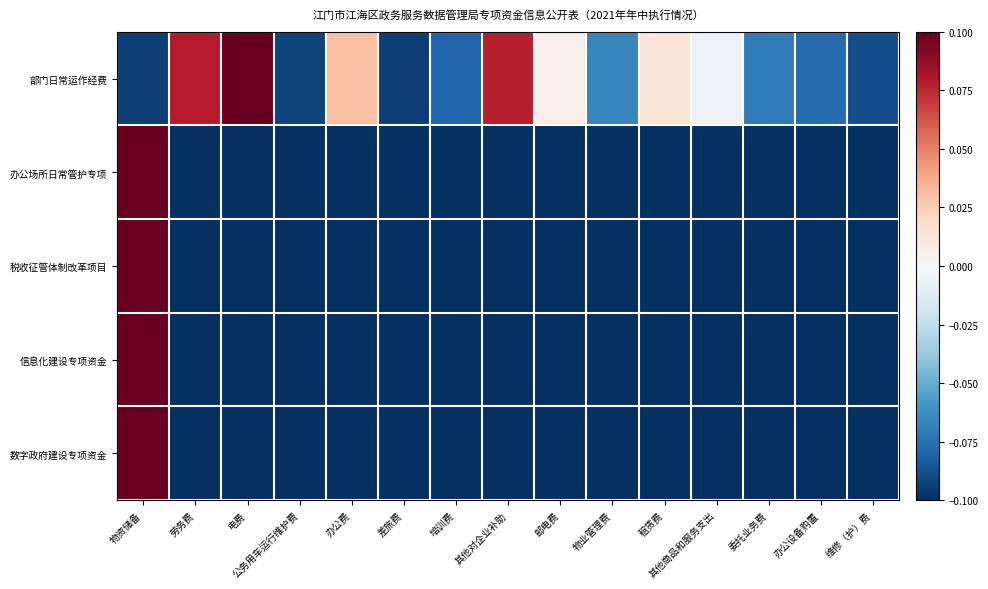

Reading left to right, transcribe all the data shown in this chart.

部门日常运作经费: 物资储备=-0.1	劳务费=0.1	电费=0.1	公务用车运行维护费=-0.1	办公费=0.0	差旅费=-0.1	培训费=-0.1	其他对企业补助=0.1	邮电费=0.0	物业管理费=-0.1	租赁费=0.0	其他商品和服务支出=-0.0	委托业务费=-0.1	办公设备购置=-0.1	维修（护）费=-0.1
办公场所日常管护专项: 物资储备=0.1	劳务费=-0.1	电费=-0.1	公务用车运行维护费=-0.1	办公费=-0.1	差旅费=-0.1	培训费=-0.1	其他对企业补助=-0.1	邮电费=-0.1	物业管理费=-0.1	租赁费=-0.1	其他商品和服务支出=-0.1	委托业务费=-0.1	办公设备购置=-0.1	维修（护）费=-0.1
税收征管体制改革项目: 物资储备=0.1	劳务费=-0.1	电费=-0.1	公务用车运行维护费=-0.1	办公费=-0.1	差旅费=-0.1	培训费=-0.1	其他对企业补助=-0.1	邮电费=-0.1	物业管理费=-0.1	租赁费=-0.1	其他商品和服务支出=-0.1	委托业务费=-0.1	办公设备购置=-0.1	维修（护）费=-0.1
信息化建设专项资金: 物资储备=0.1	劳务费=-0.1	电费=-0.1	公务用车运行维护费=-0.1	办公费=-0.1	差旅费=-0.1	培训费=-0.1	其他对企业补助=-0.1	邮电费=-0.1	物业管理费=-0.1	租赁费=-0.1	其他商品和服务支出=-0.1	委托业务费=-0.1	办公设备购置=-0.1	维修（护）费=-0.1
数字政府建设专项资金: 物资储备=0.1	劳务费=-0.1	电费=-0.1	公务用车运行维护费=-0.1	办公费=-0.1	差旅费=-0.1	培训费=-0.1	其他对企业补助=-0.1	邮电费=-0.1	物业管理费=-0.1	租赁费=-0.1	其他商品和服务支出=-0.1	委托业务费=-0.1	办公设备购置=-0.1	维修（护）费=-0.1